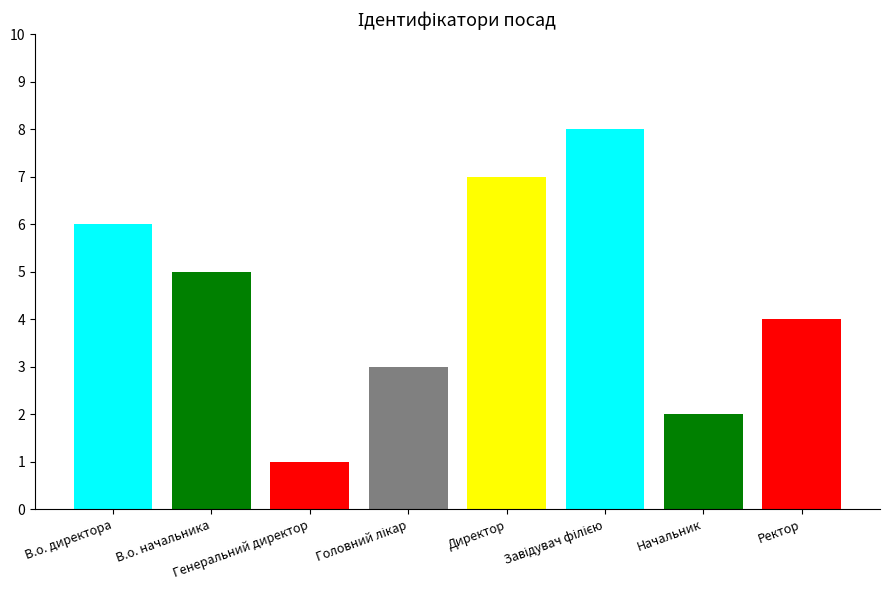

What is the maximum value shown in the chart?

8